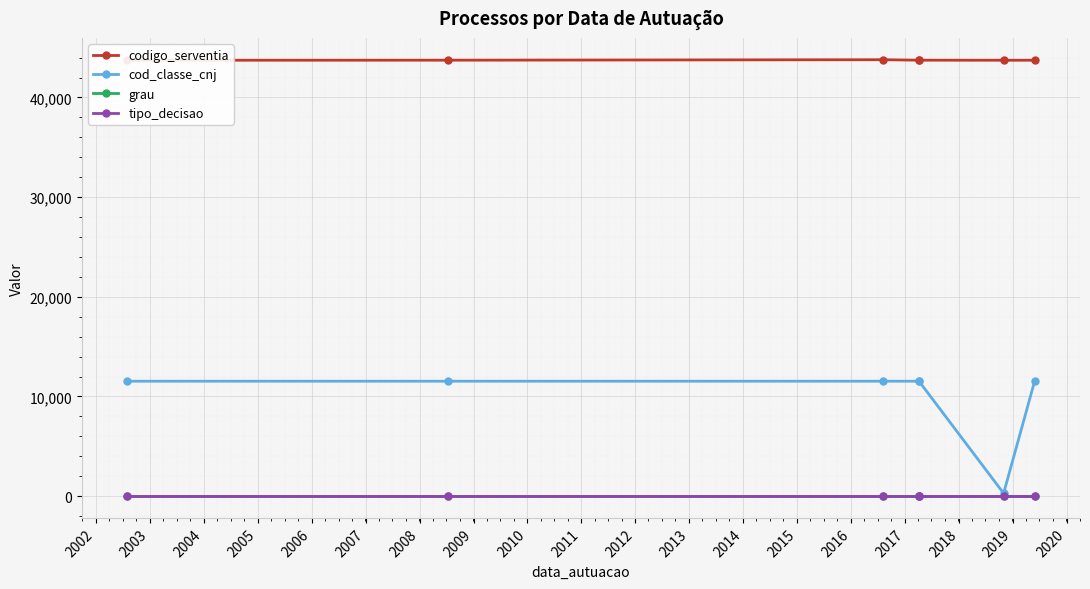

What is the approximate value of grau at 2002?

1